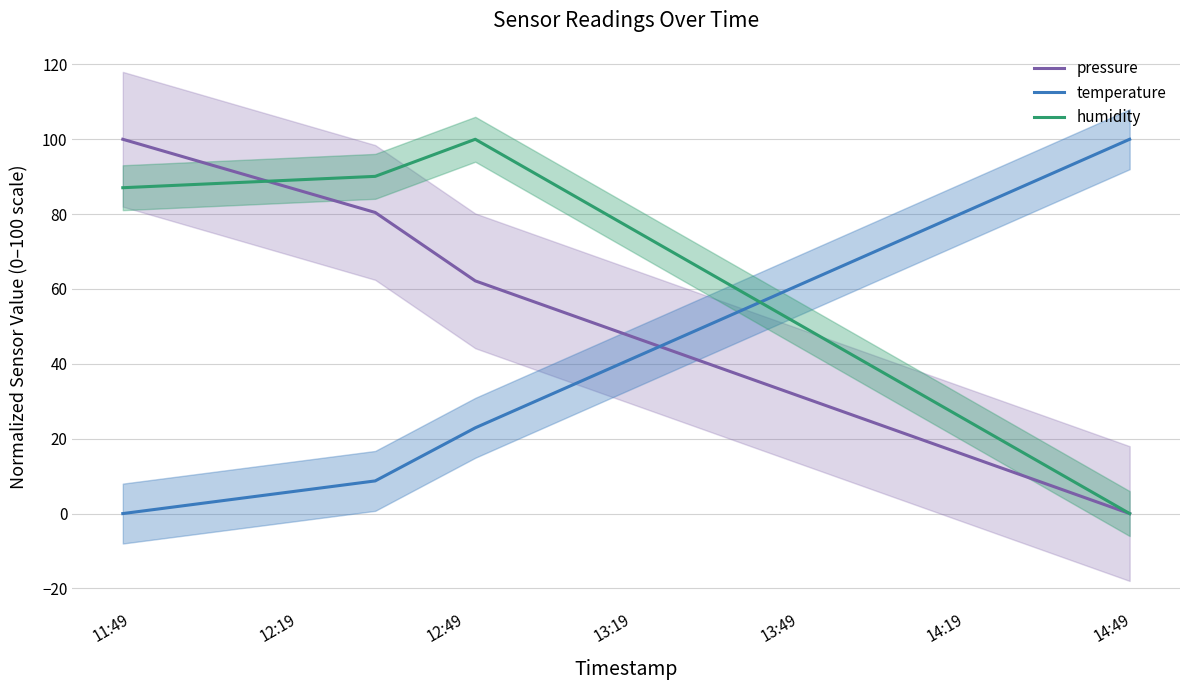

True or false: humidity and temperature intersect in this chart.

True